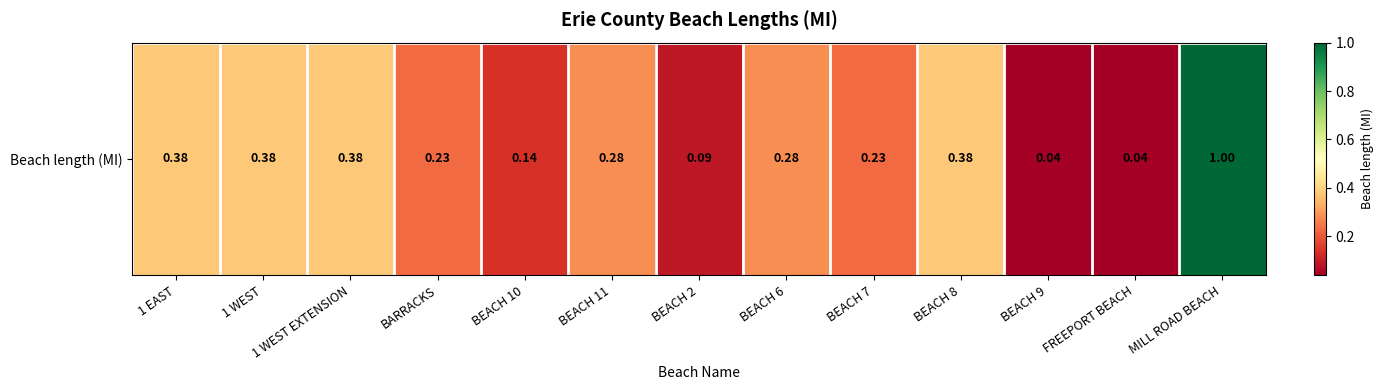

What is the difference between the maximum and minimum values?

1.0